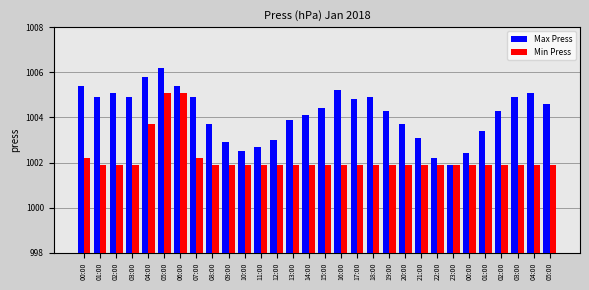

Where is Min Press nearest to the value 1003?

04:00